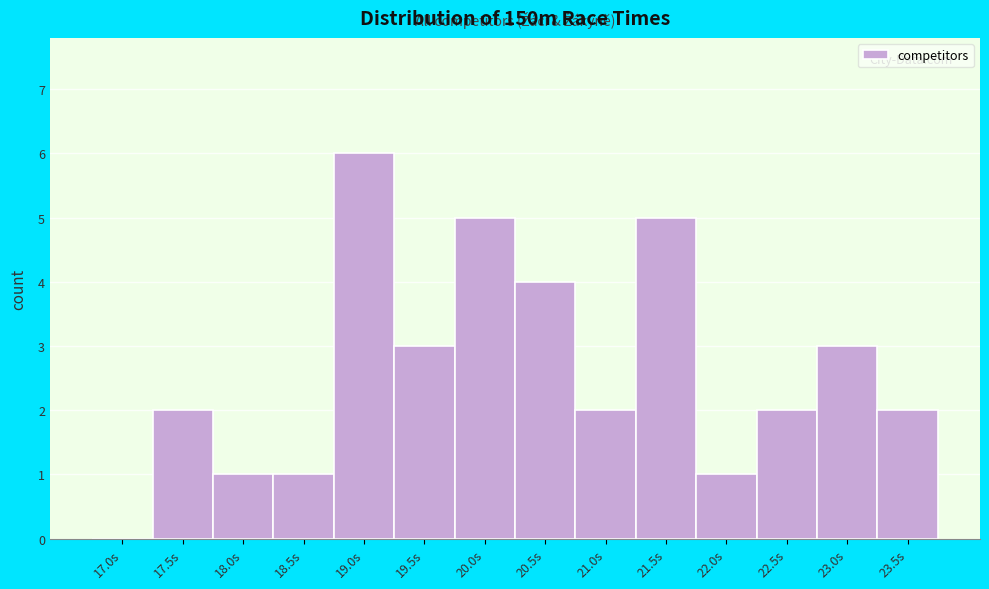

Reading right to left, list all the values displayed in this chart.

23.5s=2	23.0s=3	22.5s=2	22.0s=1	21.5s=5	21.0s=2	20.5s=4	20.0s=5	19.5s=3	19.0s=6	18.5s=1	18.0s=1	17.5s=2	17.0s=0